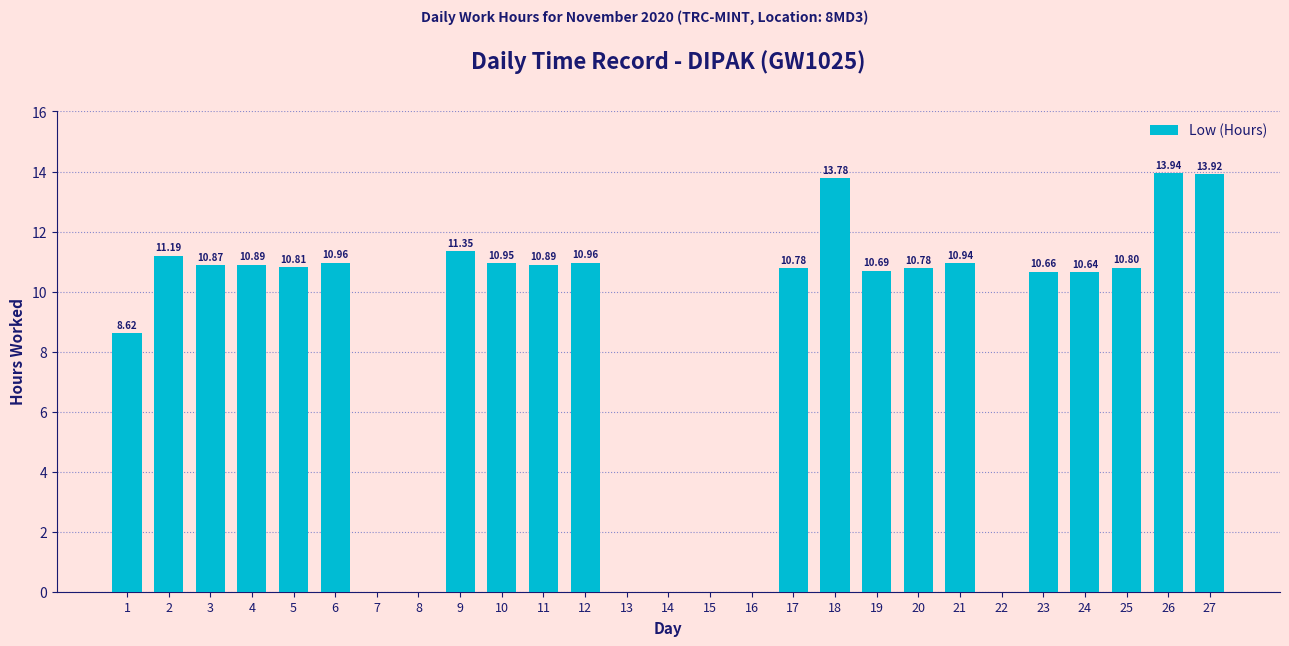

Which has a higher value, 3 or 17?

3